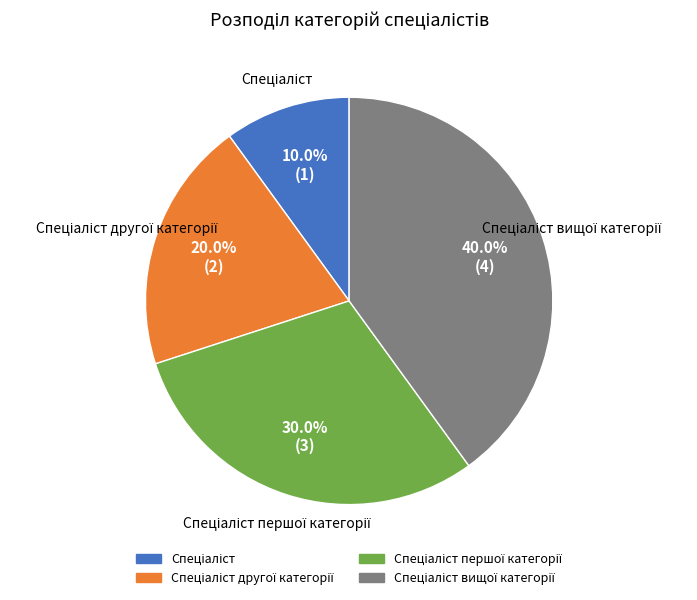

Is there a majority slice in this chart?

No